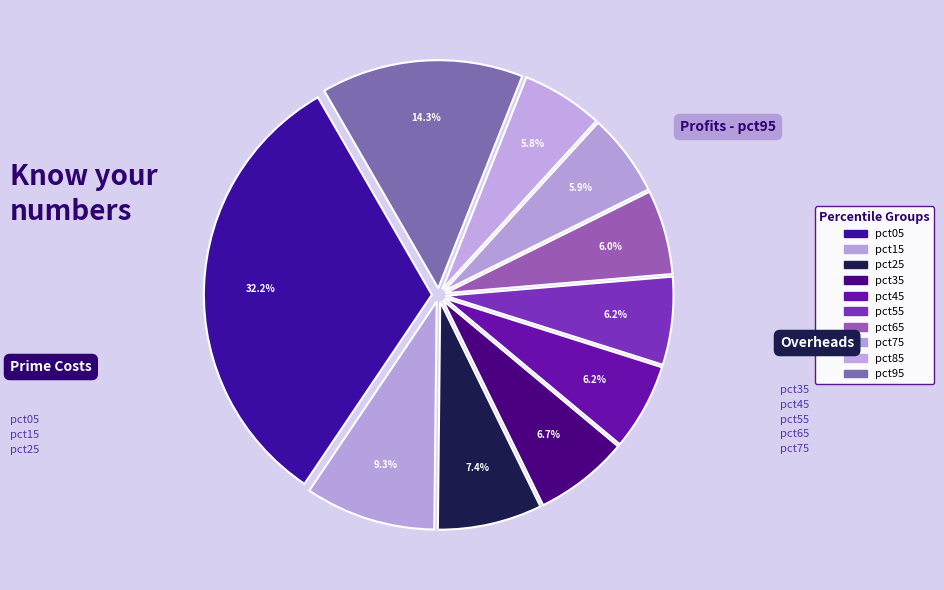

To the nearest percent, what is the average slice percentage?

10%